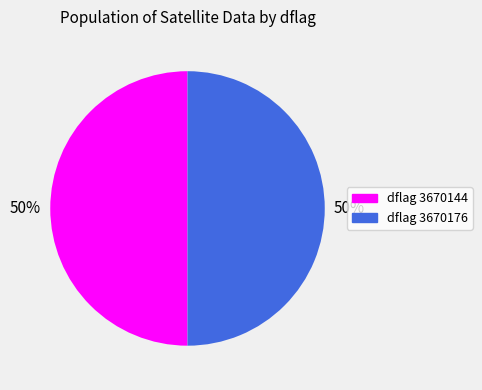

To the nearest percent, what is the average slice percentage?

50%